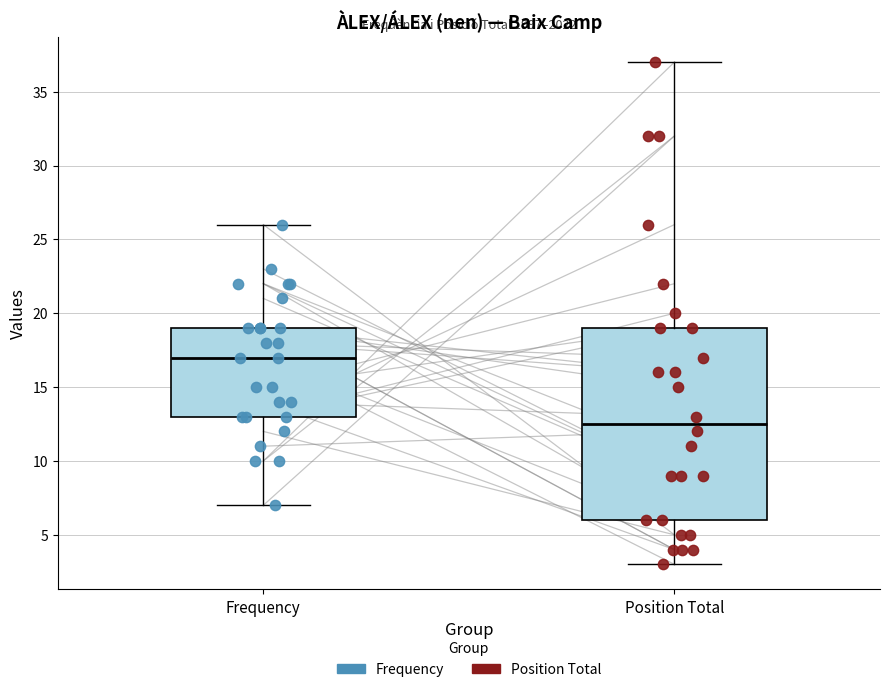

Which box is the tallest, from its lower edge to its upper edge?

Position Total